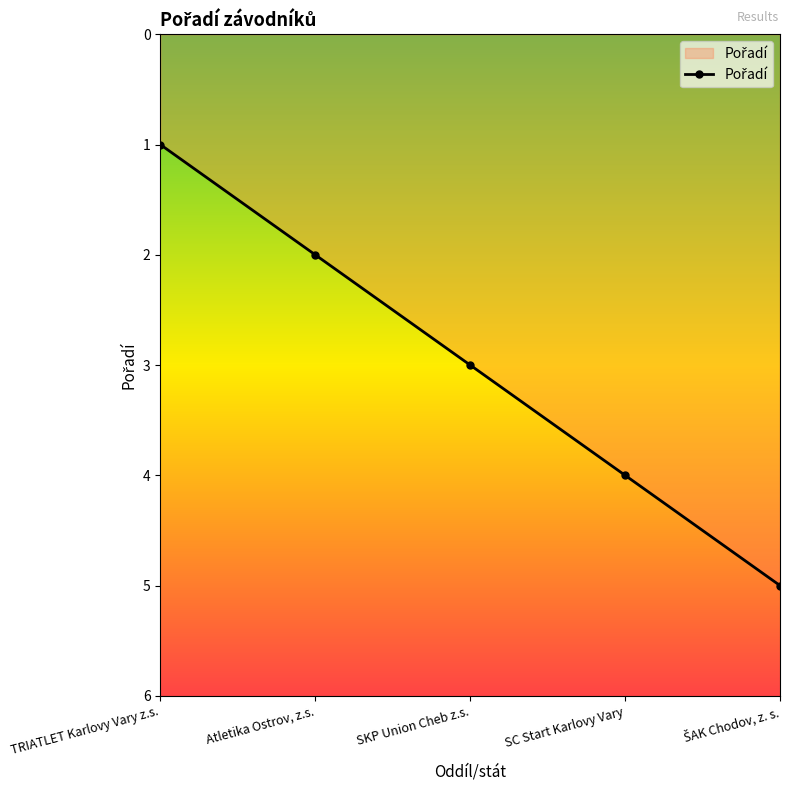

Count the values in the range 2 to 4.

3